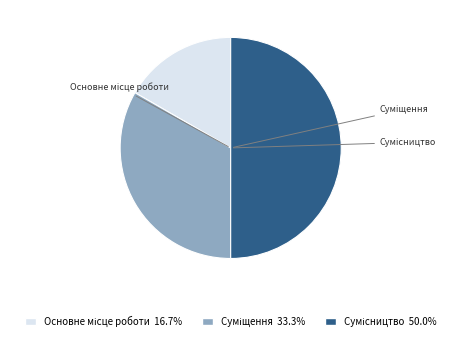

The Основне місце роботи slice represents 9% of the pie. True or false?

False